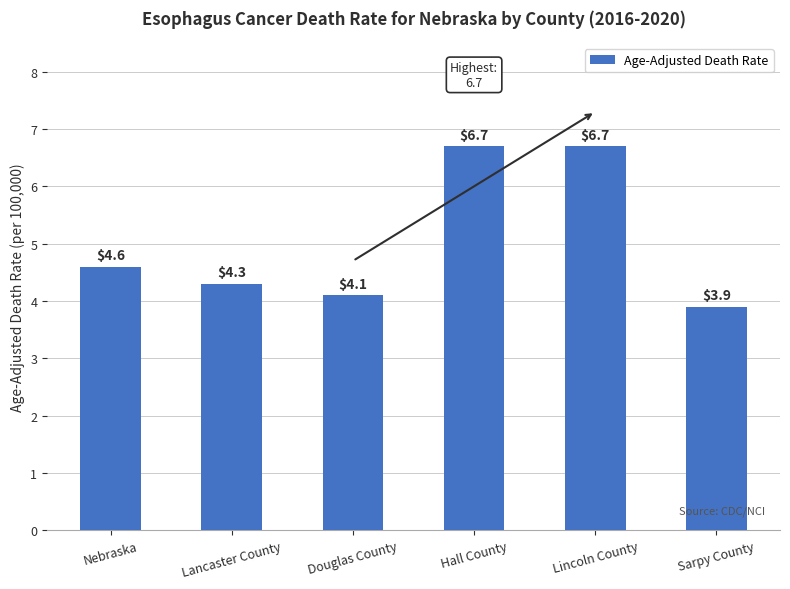

What is the label of the 2nd bar from the left?

Lancaster County